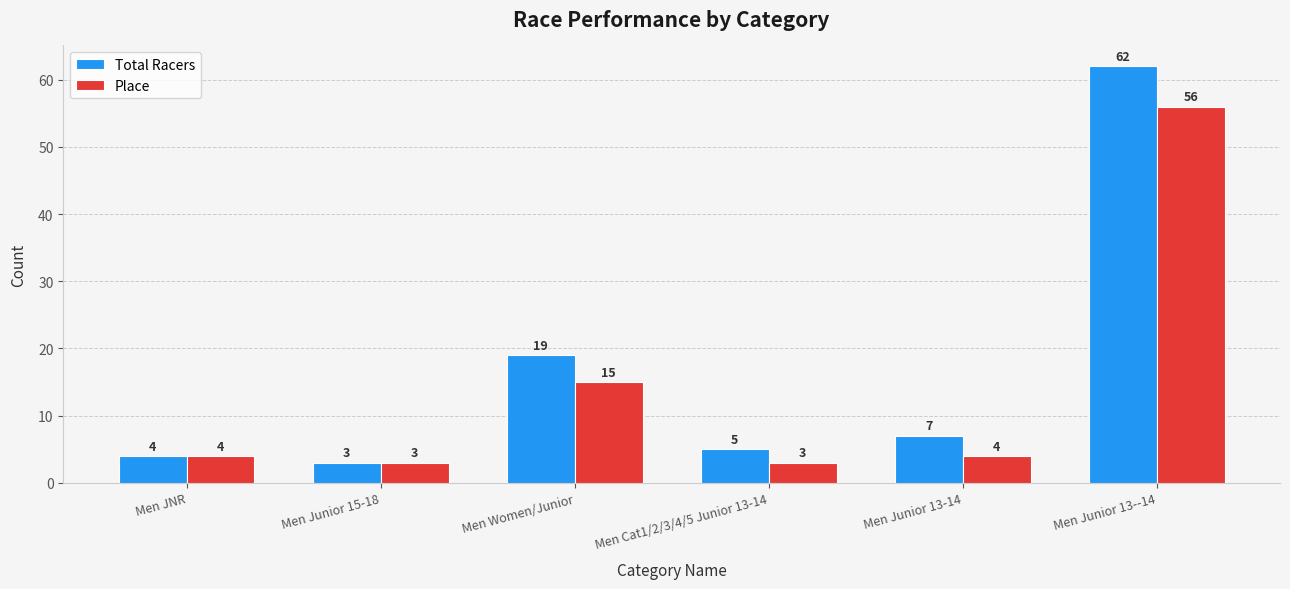

List the series in order of their peak value, lowest first.

Place, Total Racers